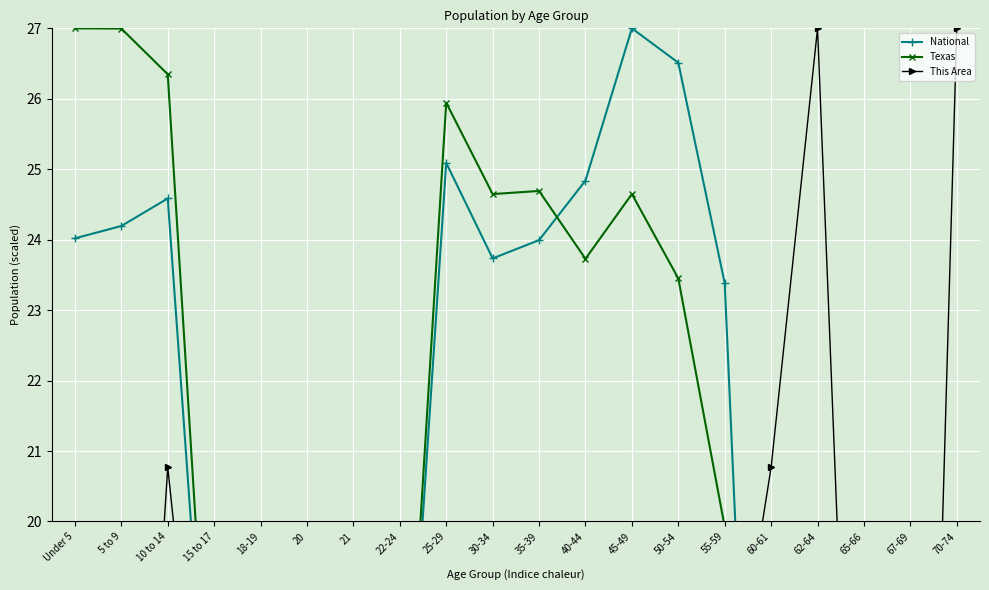

Rank the categories by This Area value from highest to lowest.

62-64, 70-74, 10 to 14, 60-61, 30-34, 35-39, 40-44, 45-49, 50-54, 55-59, 15 to 17, Under 5, 5 to 9, 65-66, 18-19, 22-24, 25-29, 67-69, 20, 21